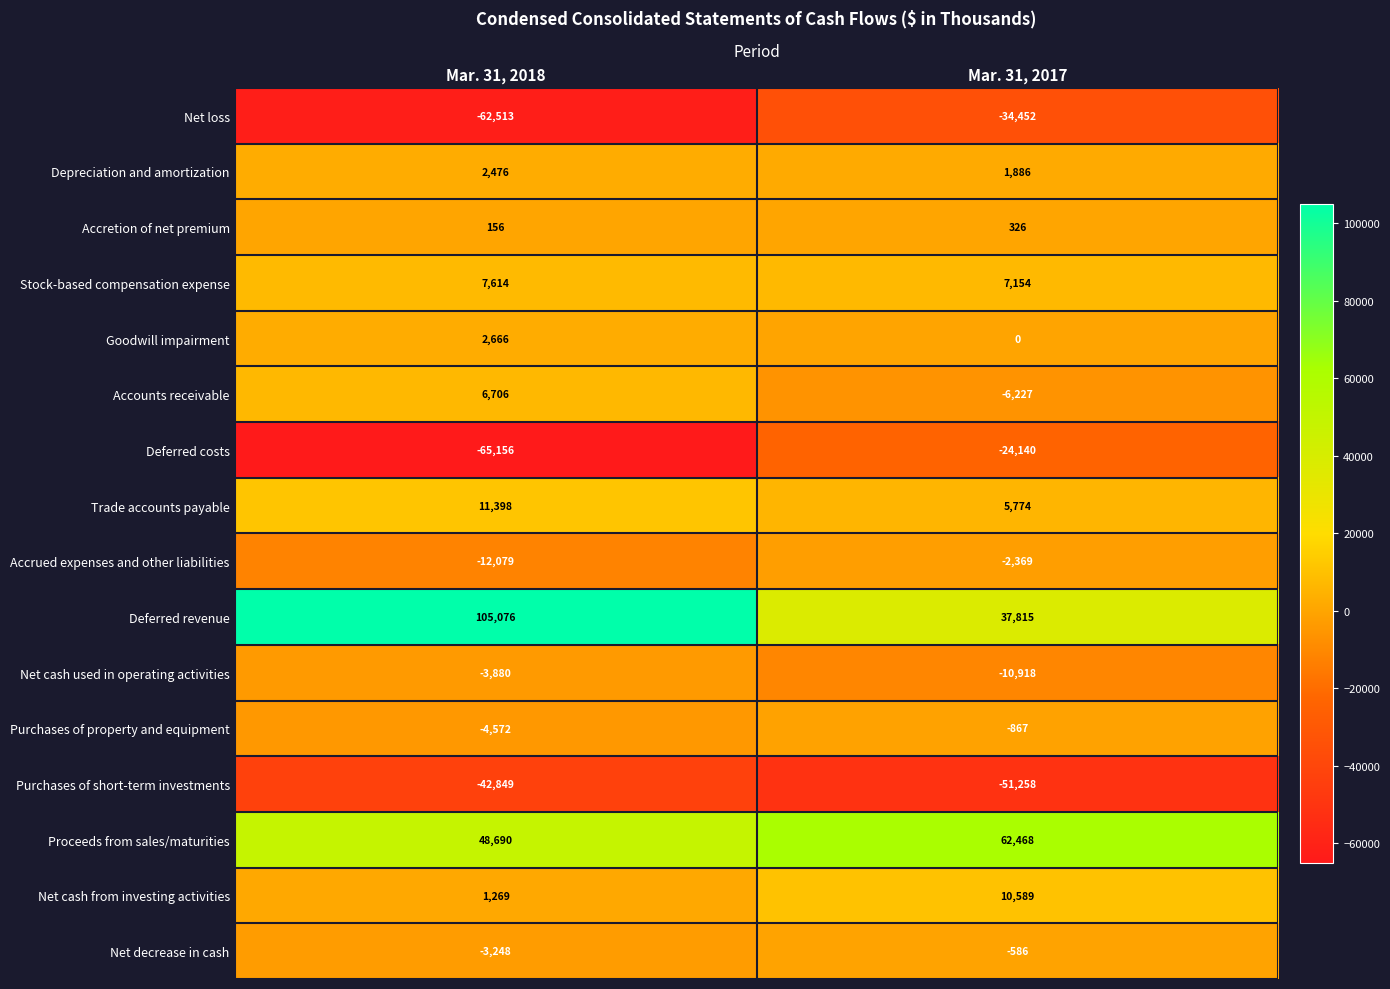

Which series changed the most between Mar. 31, 2018 and Mar. 31, 2017?

Deferred revenue